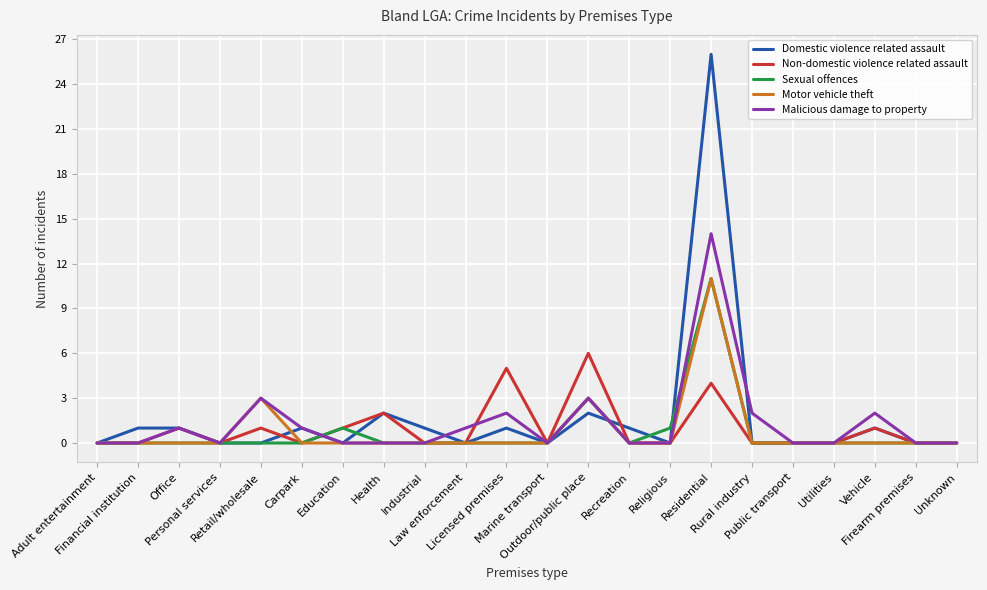

What position from the right is Office?

20